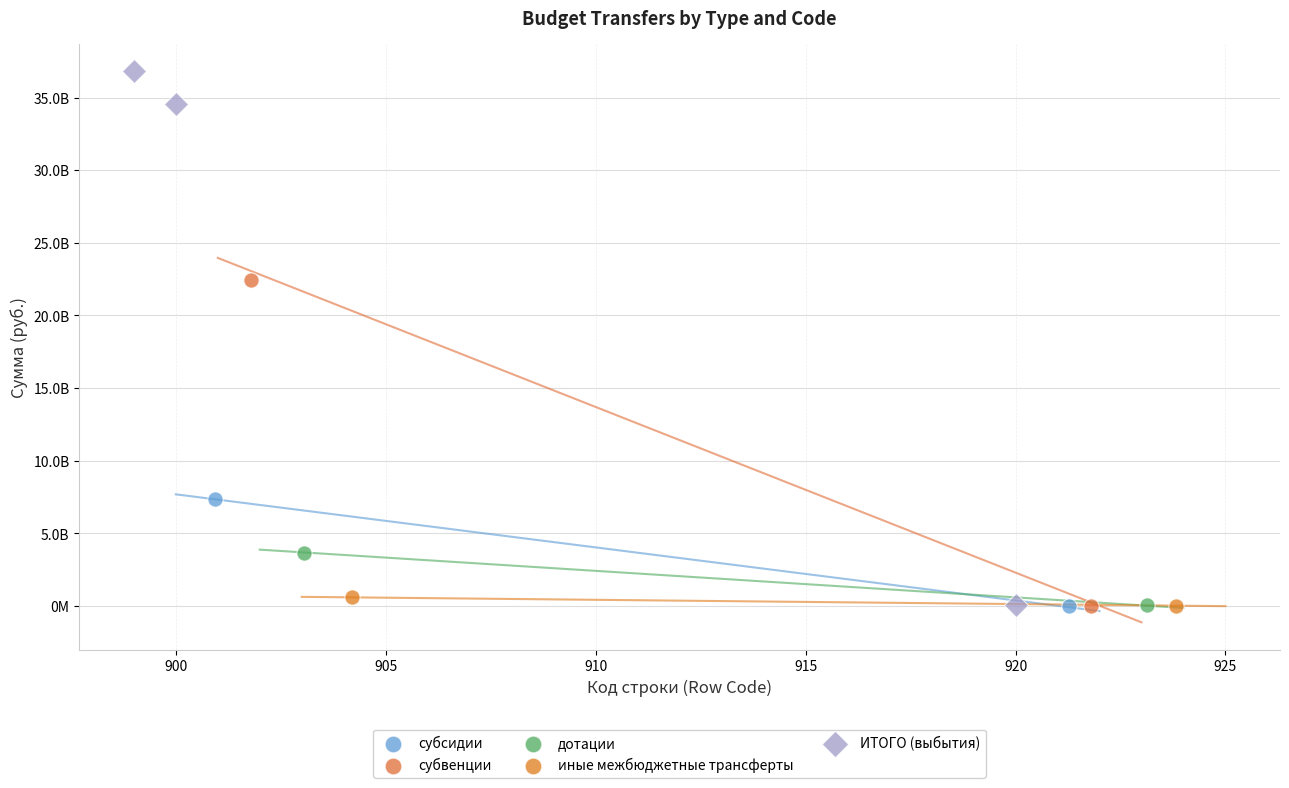

Which series has the widest spread of Y values?

ИТОГО (выбытия)